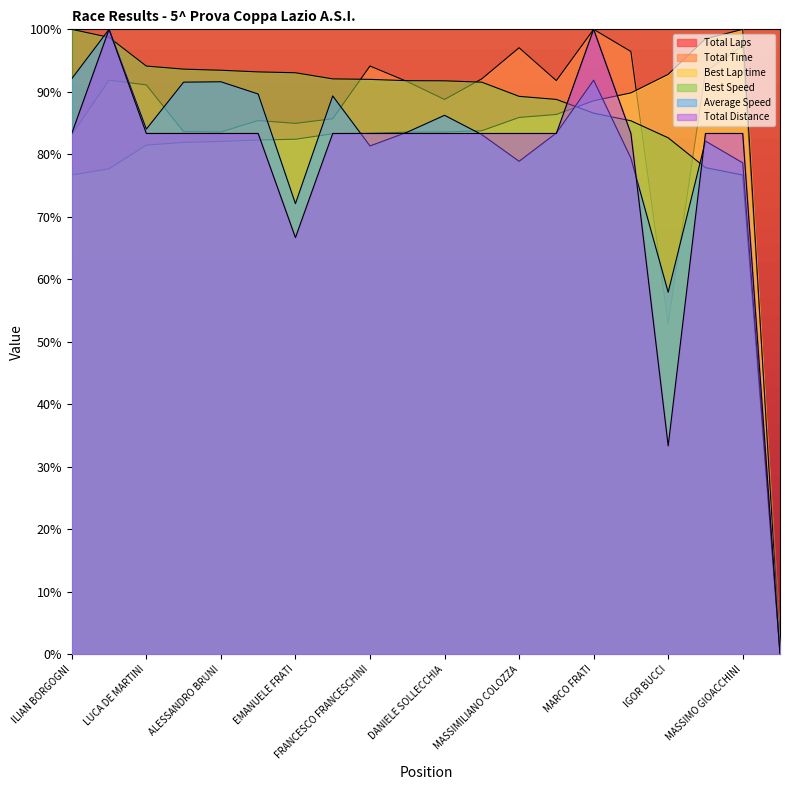

Is it true that Total Distance equals 39.5 at FRANCESCO FRANCESCHINI?

False